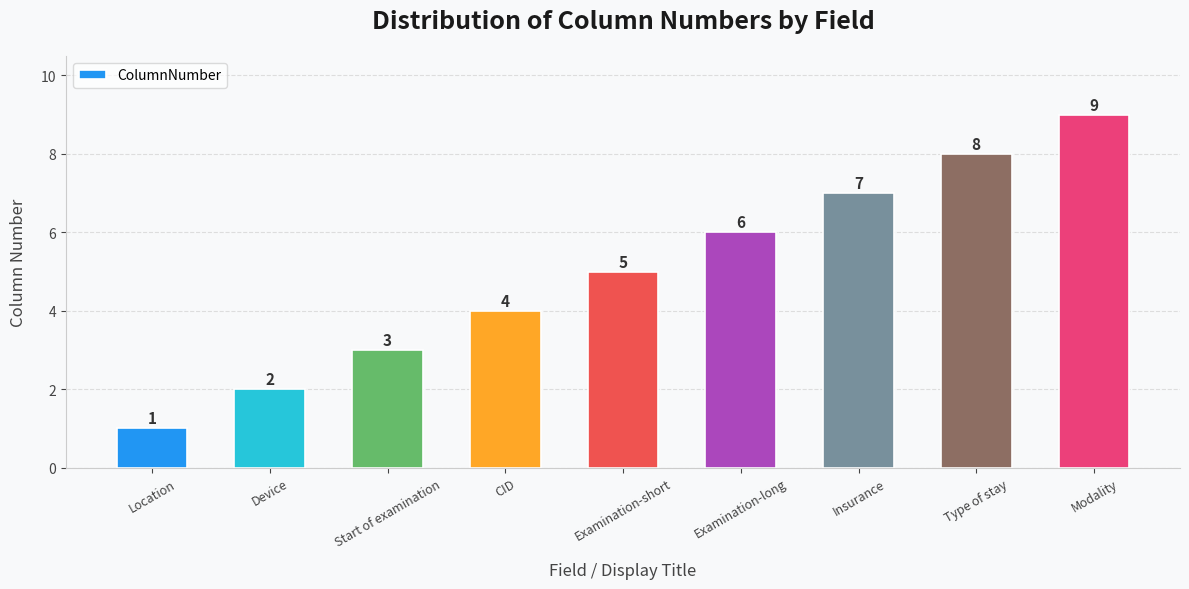

At which label is the value closest to 5?

Examination-short